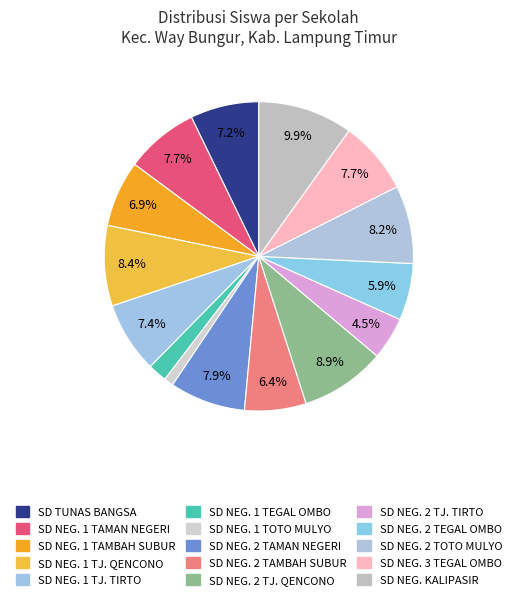

Rank the categories by value from highest to lowest.

UPTD SD NEGERI KALIPASIR, UPTD SD NEGERI 2 TANJUNG QENCONO, UPTD SD NEGERI 1 TANJUNG QENCONO, UPTD SD NEGERI 2 TOTO MULYO, UPTD SD NEGERI 2 TAMAN NEGERI, UPTD SD NEGERI 1 TAMAN NEGERI, UPTD SD NEGERI 3 TEGAL OMBO, UPTD SD NEGERI 1 TANJUNG TIRTO, SD TUNAS BANGSA, UPTD SD NEGERI 1 TAMBAH SUBUR, UPTD SD NEGERI 2 TAMBAH SUBUR, UPTD SD NEGERI 2 TEGAL OMBO, UPTD SD NEGERI 2 TANJUNG TIRTO, UPTD SD NEGERI 1 TEGAL OMBO, UPTD SD NEGERI 1 TOTO MULYO